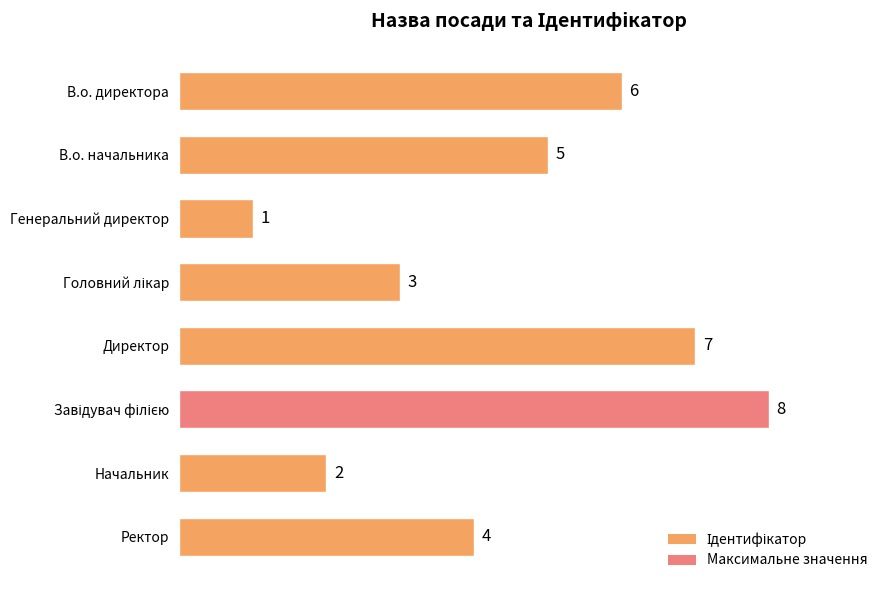

Between Директор and В.о. директора, which is larger?

Директор